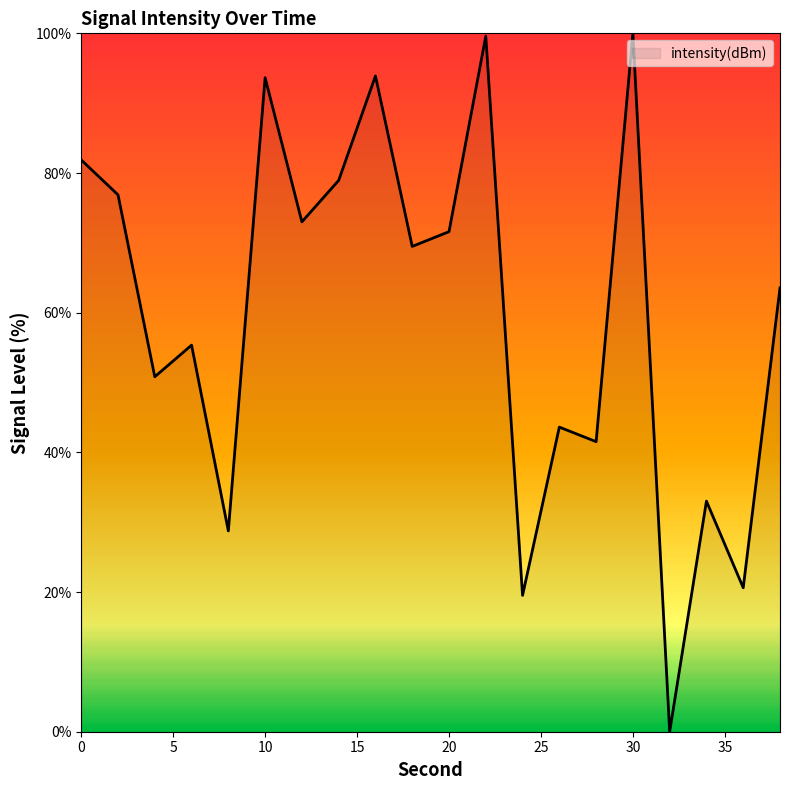

What is the difference between the maximum and minimum values?

100.0